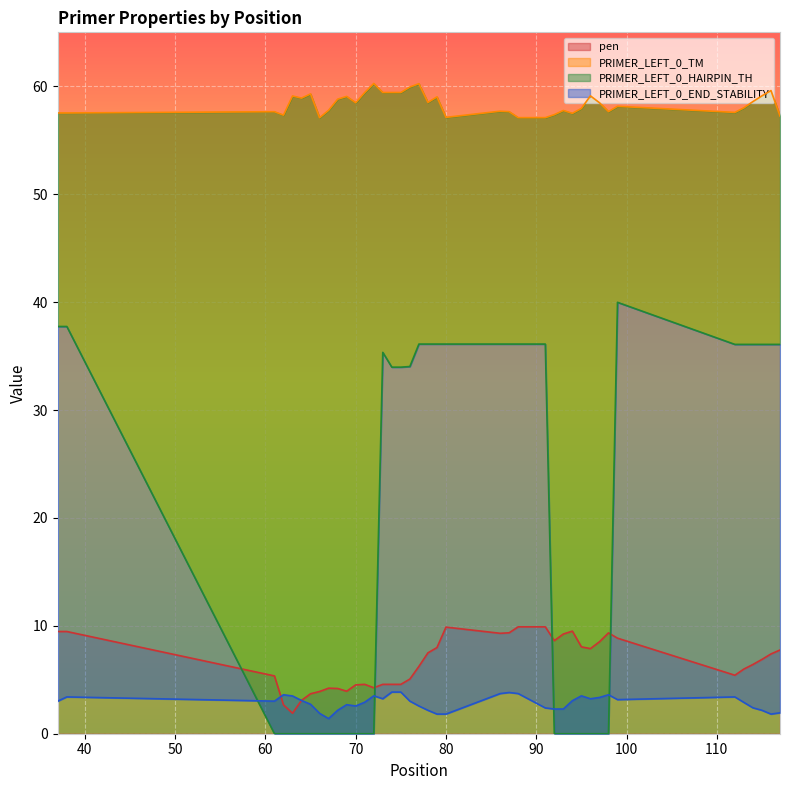

At 70, list the series in order from largest to smallest.

PRIMER_LEFT_0_TM, pen, PRIMER_LEFT_0_END_STABILITY, PRIMER_LEFT_0_HAIRPIN_TH